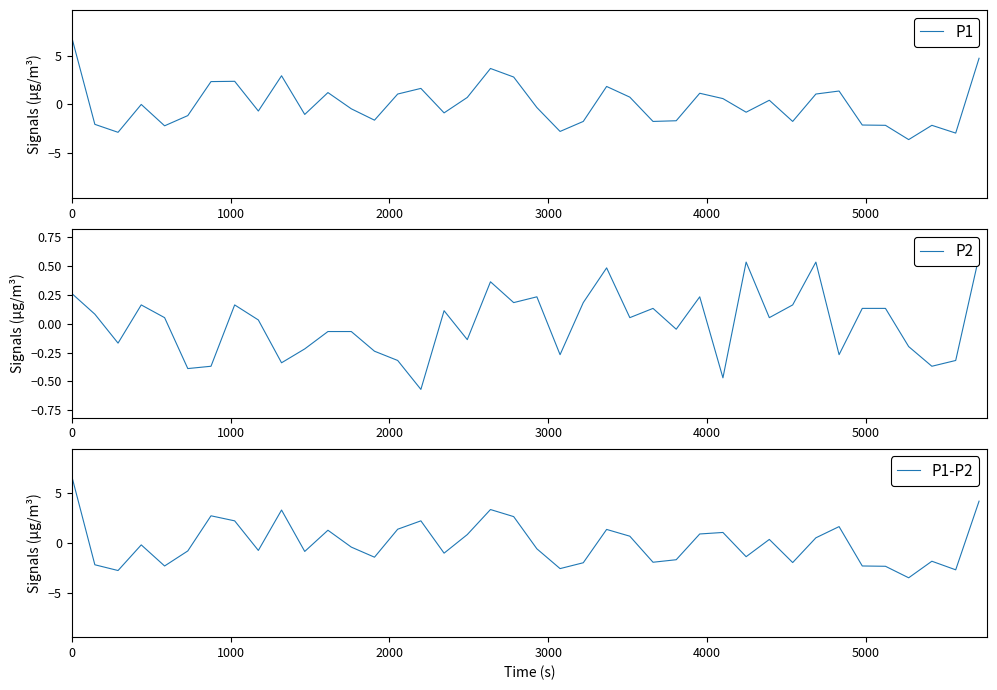

Rank the series by their maximum value, from highest to lowest.

P1, P1-P2, P2